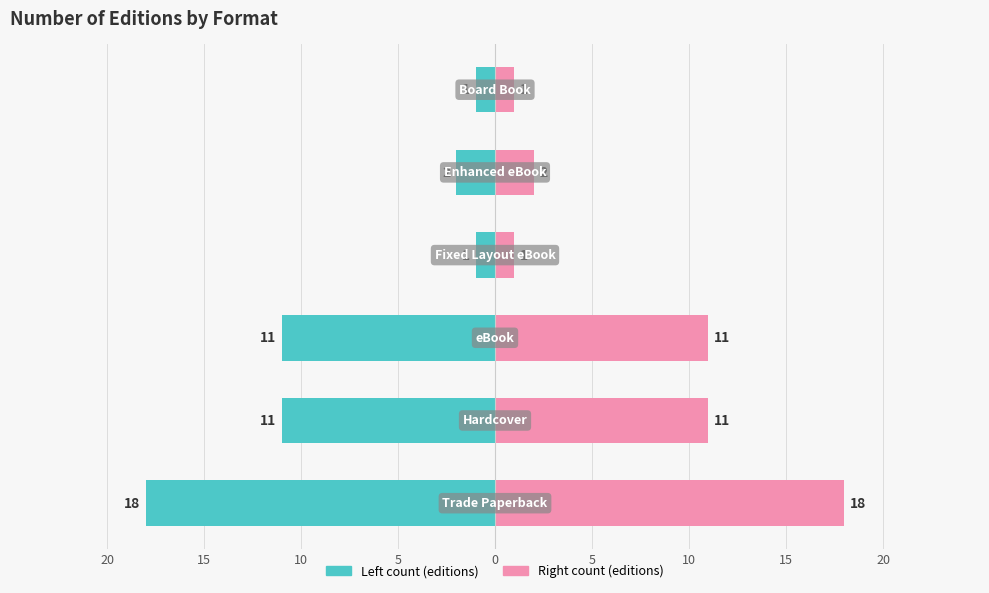

How many series are shown in this chart?

2